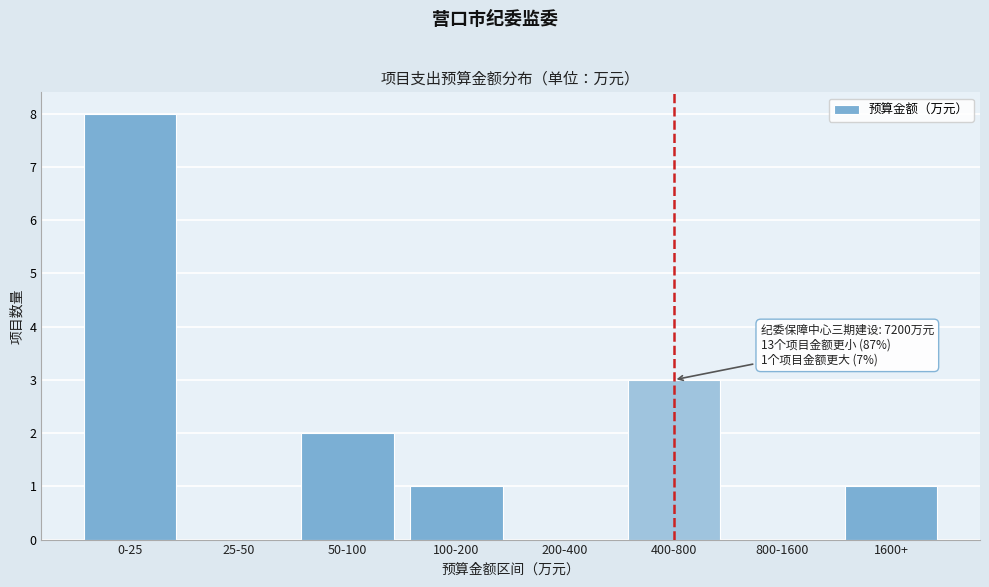

Reading left to right, what are all the values shown in this chart?

0-25=8	25-50=0	50-100=2	100-200=1	200-400=0	400-800=3	800-1600=0	1600+=1